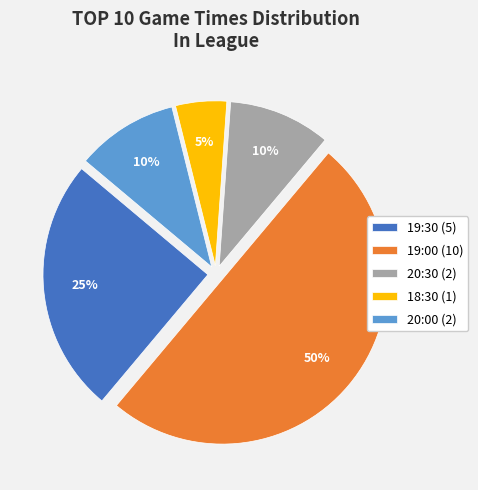

Does 18:30 (1) represent more than half of the total?

No